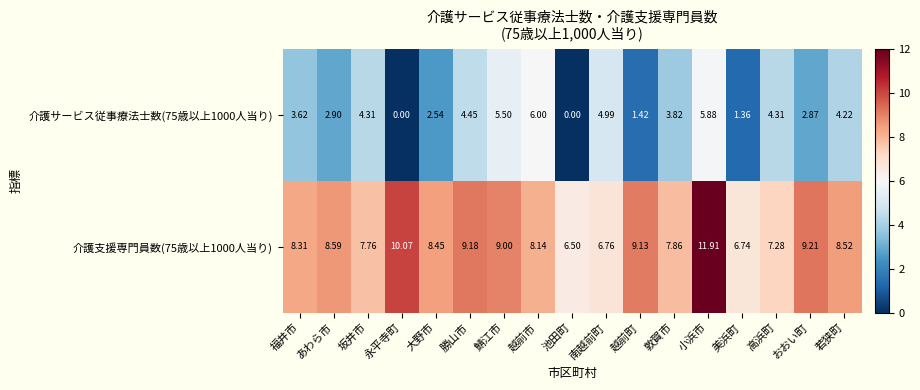

Where does the 介護支援専門員数(75歳以上1000人当り) series first go above 8?

福井市